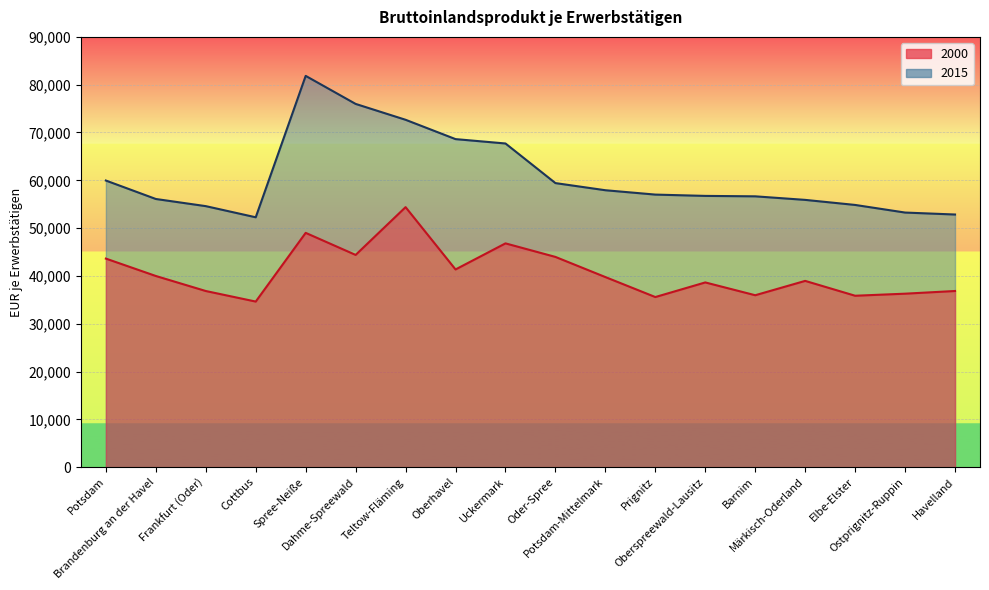

What is the smallest value displayed?

34633